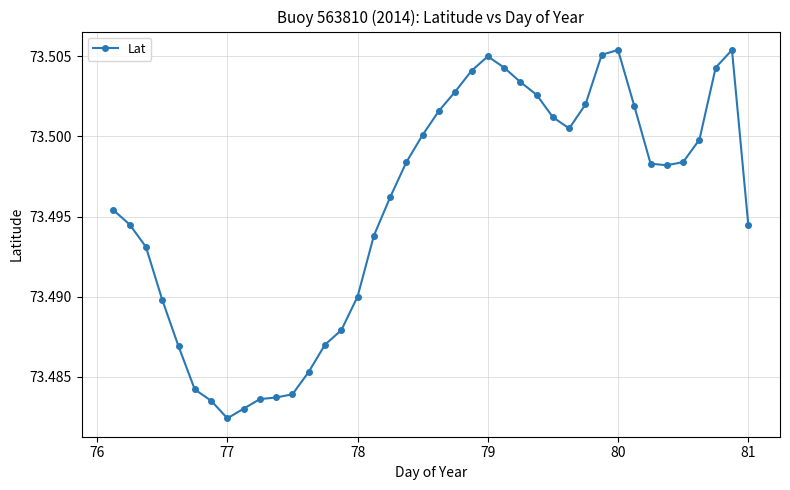

True or false: there are more than 2 points higher than both neighbors.

True